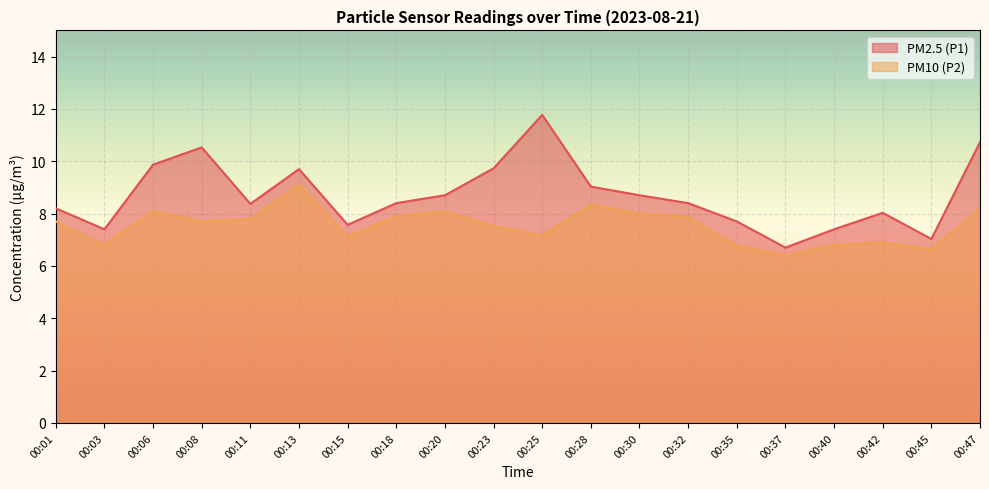

Reading right to left, extract all data points from this chart.

PM2.5 (P1): 10.7	7.0	8.0	7.4	6.7	7.7	8.4	8.7	9.0	11.8	9.7	8.7	8.4	7.6	9.7	8.4	10.5	9.9	7.4	8.2
PM10 (P2): 8.2	6.6	6.9	6.8	6.4	6.8	7.9	8.0	8.3	7.2	7.5	8.1	7.9	7.1	9.1	7.8	7.7	8.1	6.8	7.7